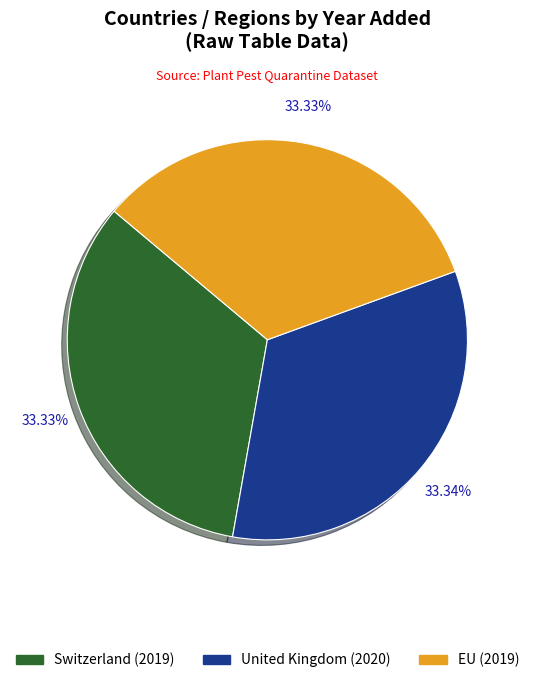

What percentage is the EU slice, to the nearest percent?

33%